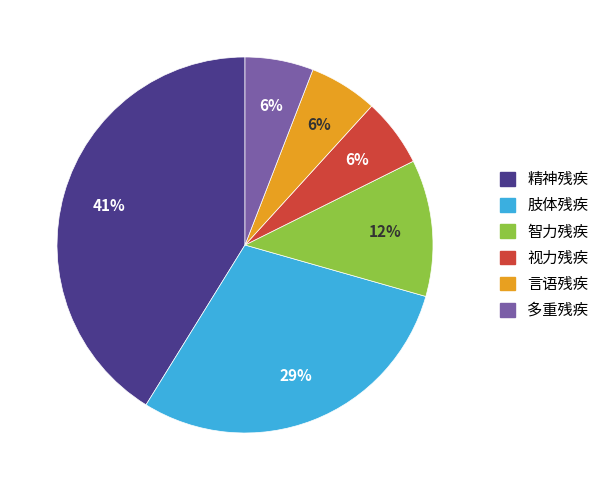

Does 智力残疾 represent more than half of the total?

No